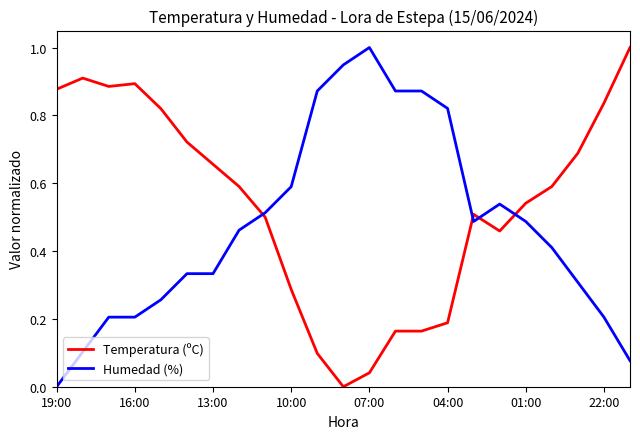

How many values in the Temperatura (ºC) series exceed 0?

22